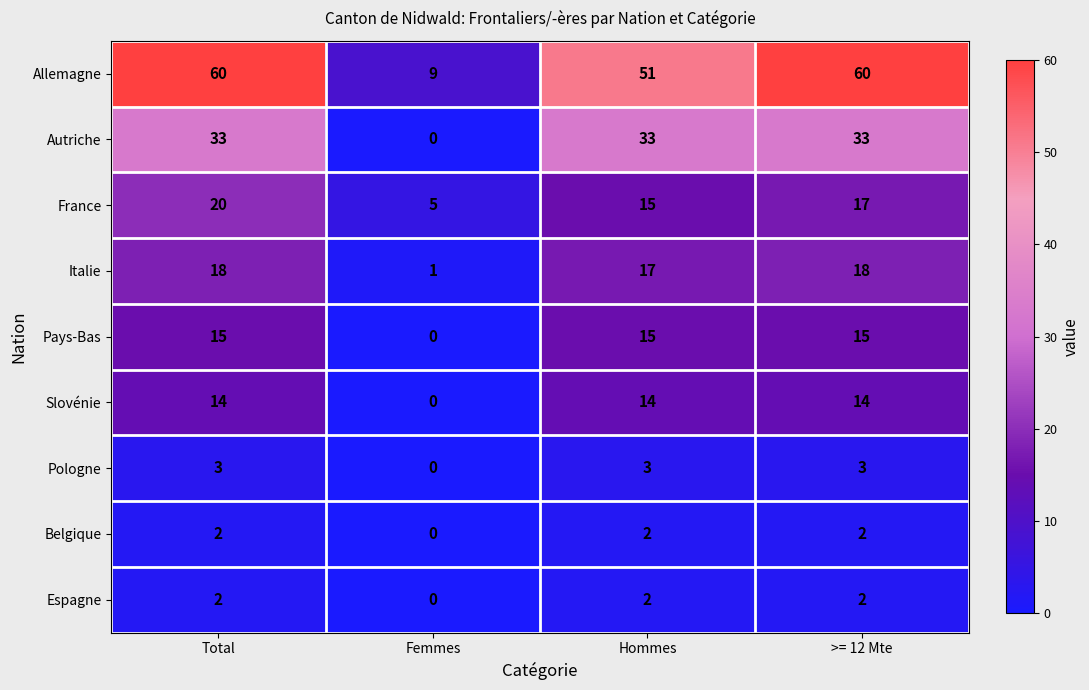

Count the number of categories in the chart.

4